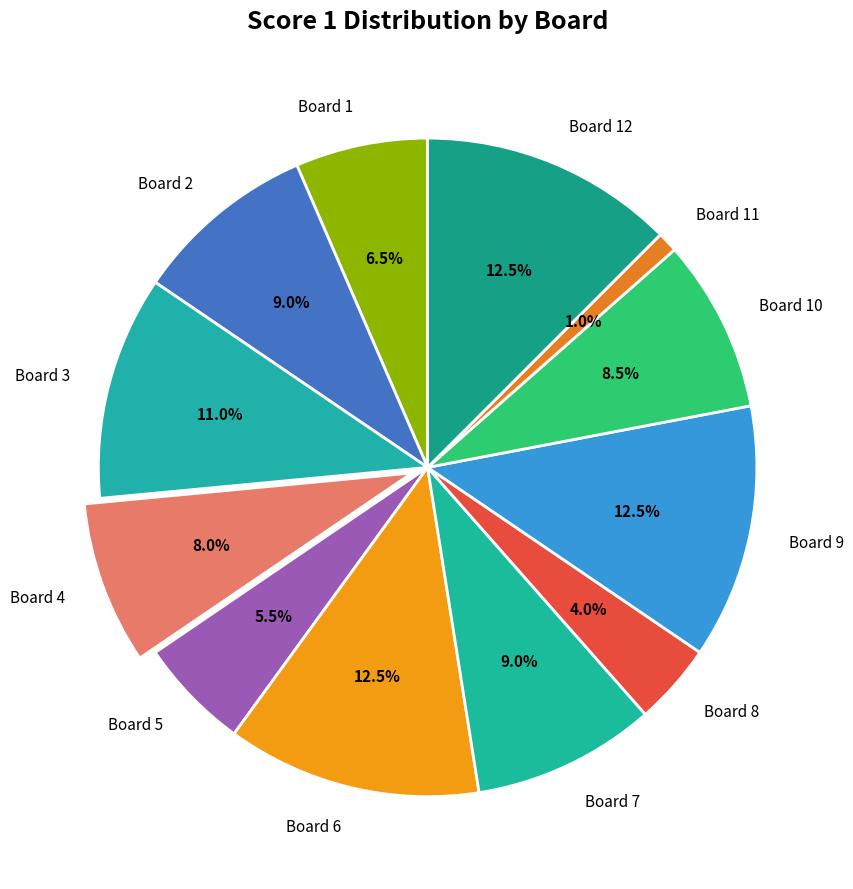

What percentage do Board 10 and Board 1 together represent?

15.0%